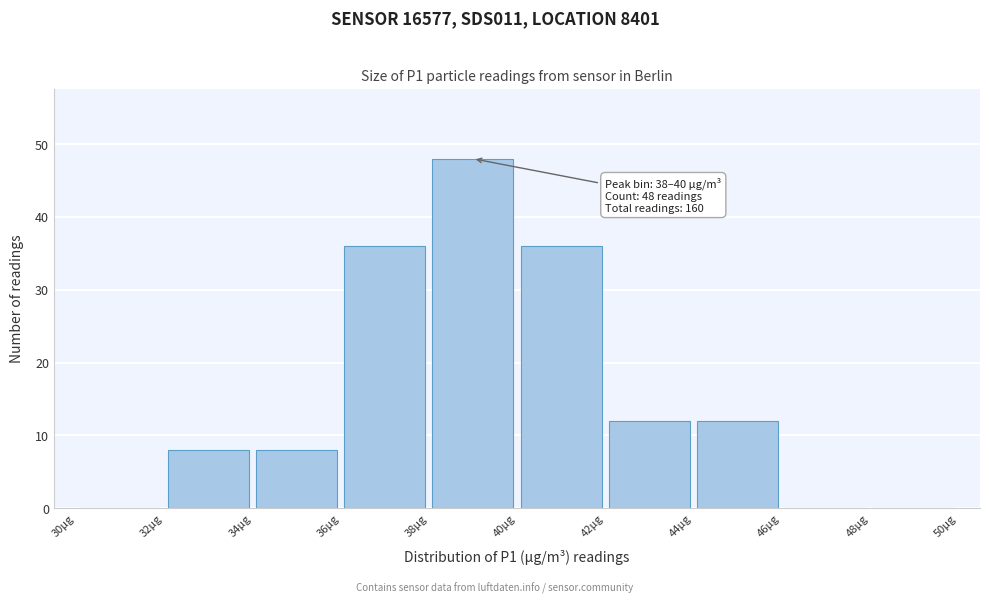

Which range on the x-axis has the tallest bar?

38 to 40